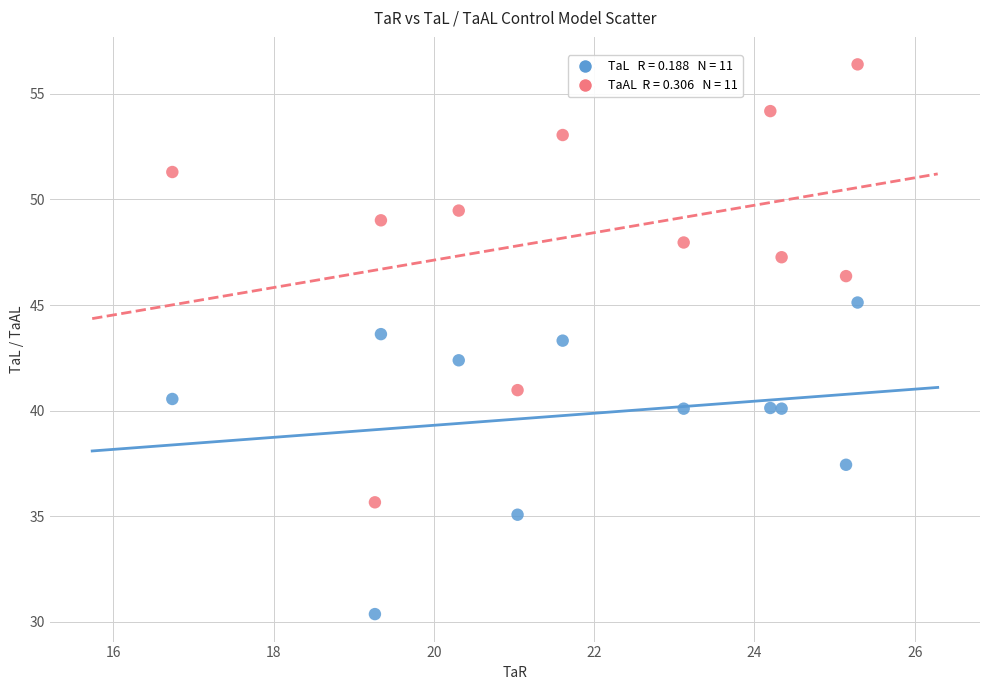

Across all series, what Y value is closest to 43?

43.3